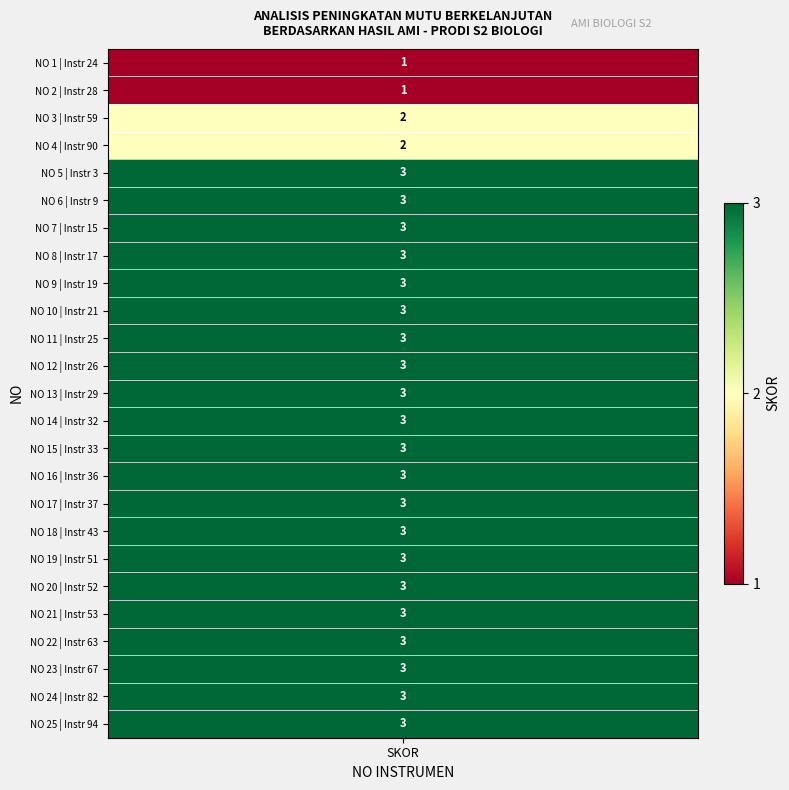

Is it true that the value at 4 is 4?

False